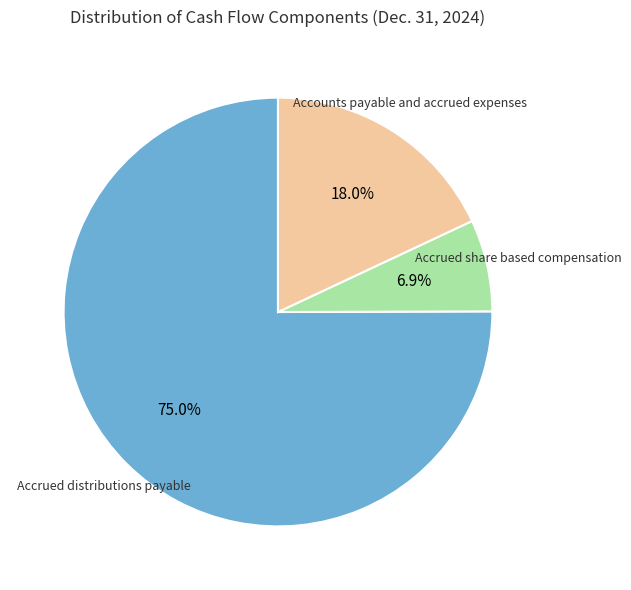

Which category accounts for the majority?

Accrued distributions payable